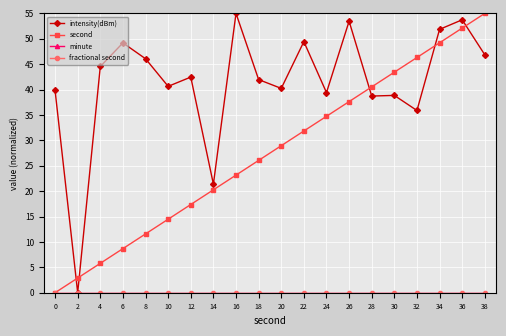

Is this an area chart (filled region under the line)?

No